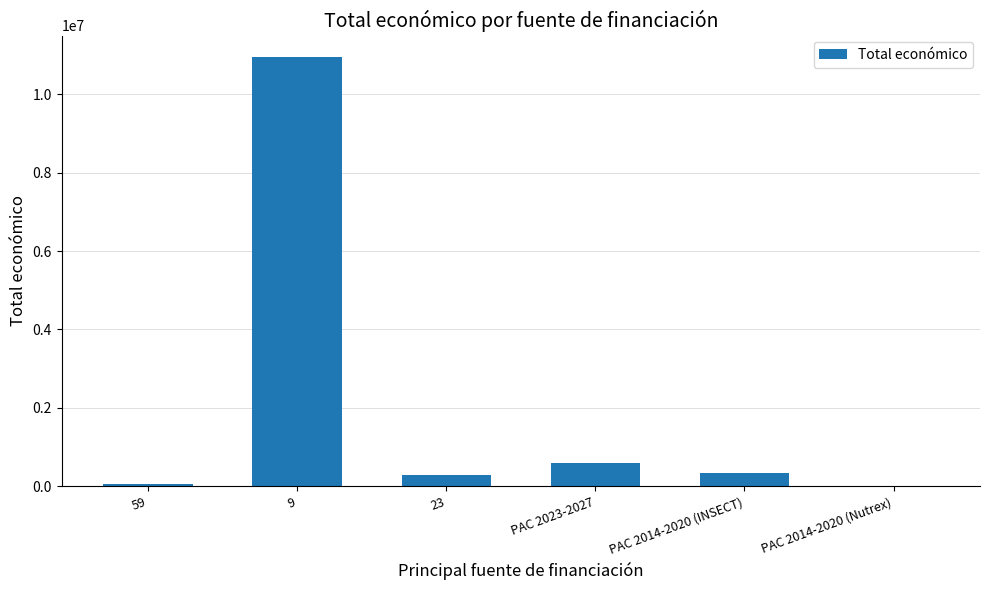

The chart shows a value of 599211 at PAC 2023-2027. True or false?

True